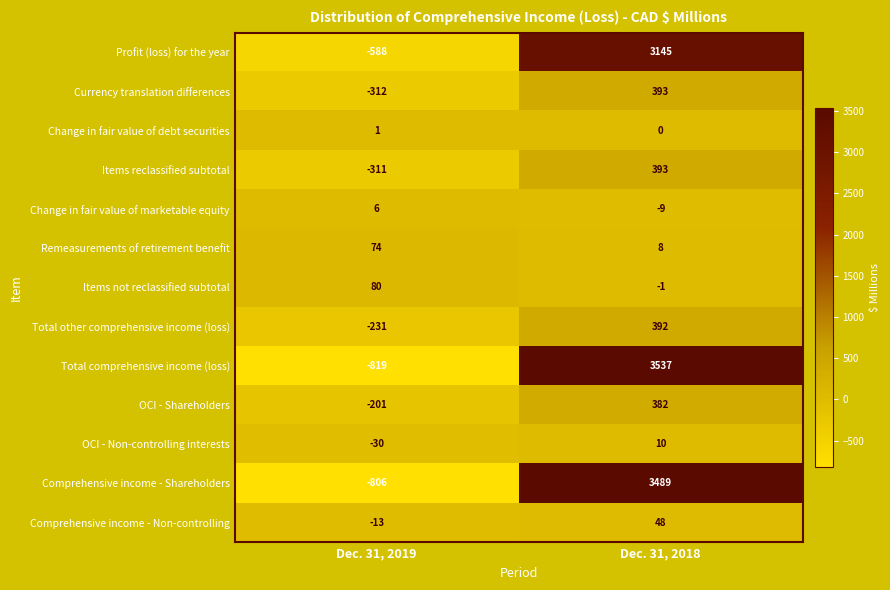

Between Dec. 31, 2019 and Dec. 31, 2018, which series saw the biggest shift?

row_8